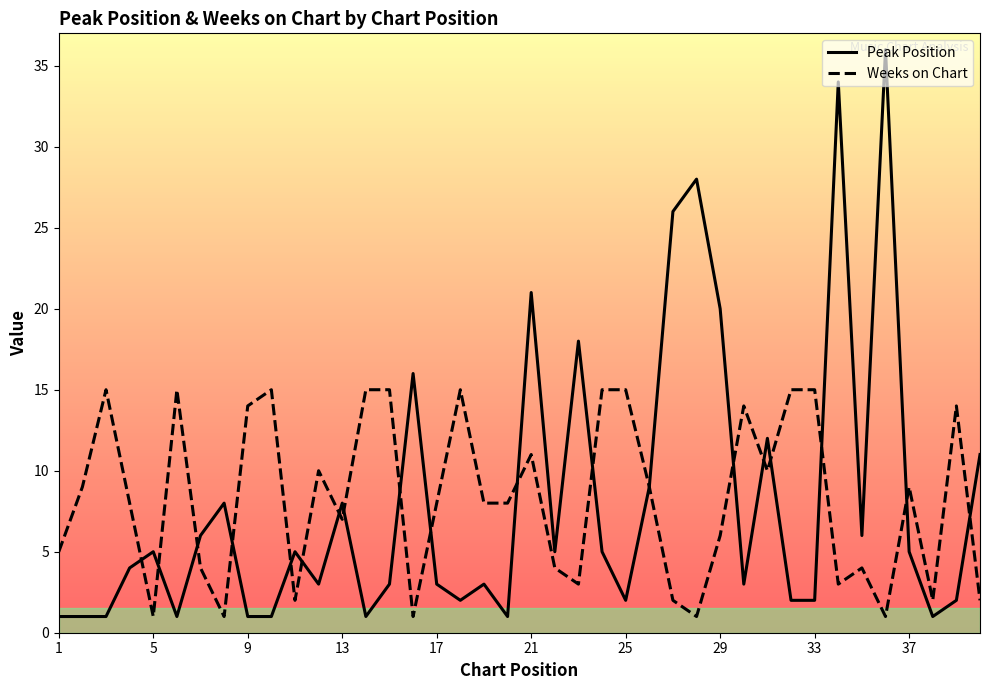

The Weeks on Chart series shows 2 at 13. True or false?

False